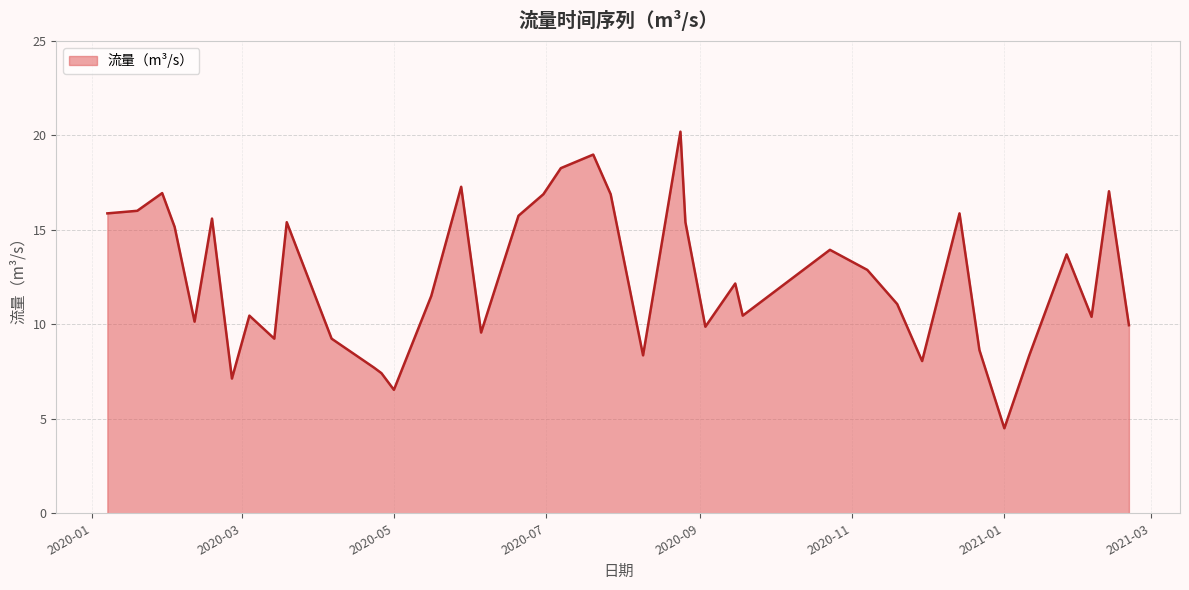

What is the maximum value shown in the chart?

20.2